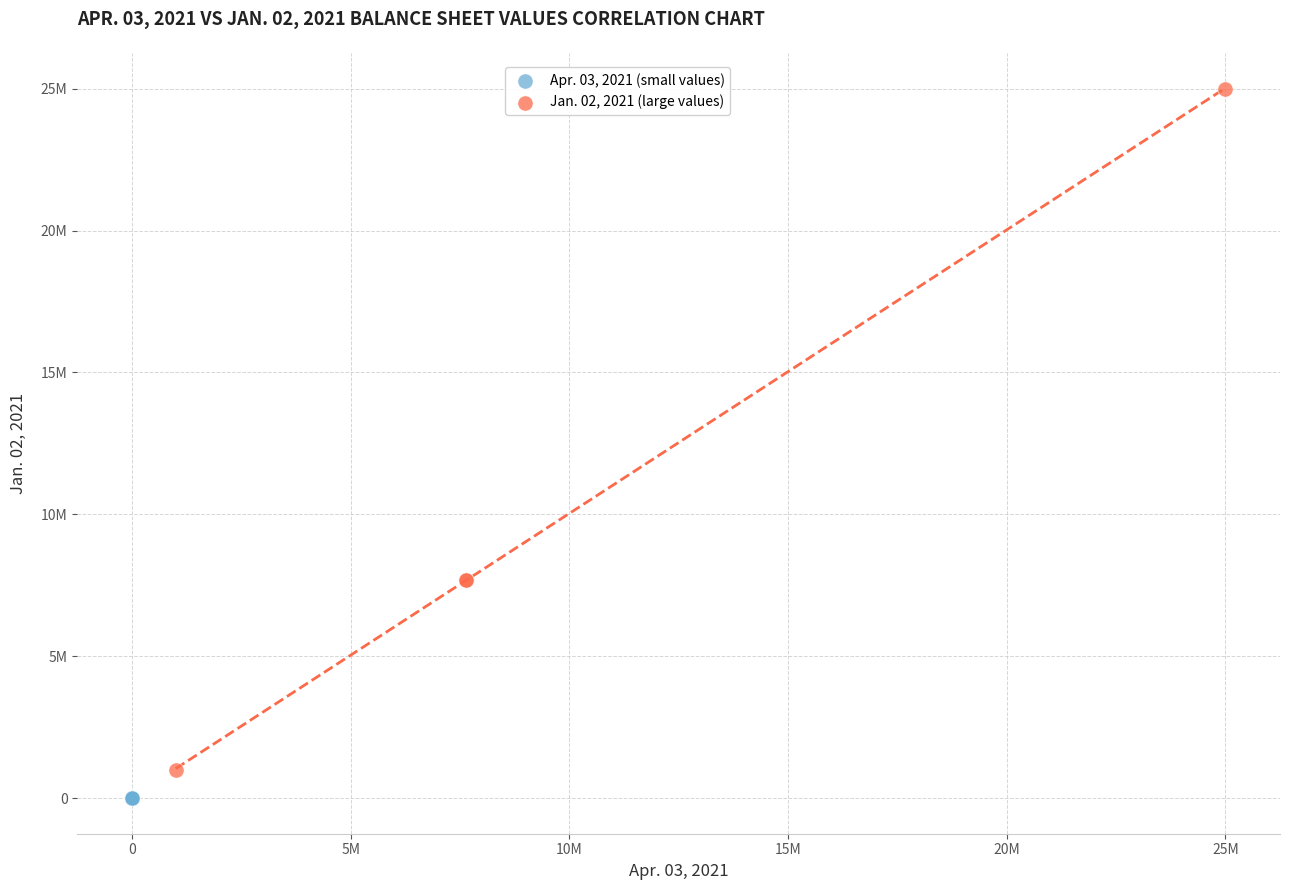

Which series contains the lowest Y value?

Apr. 03, 2021 (small values)